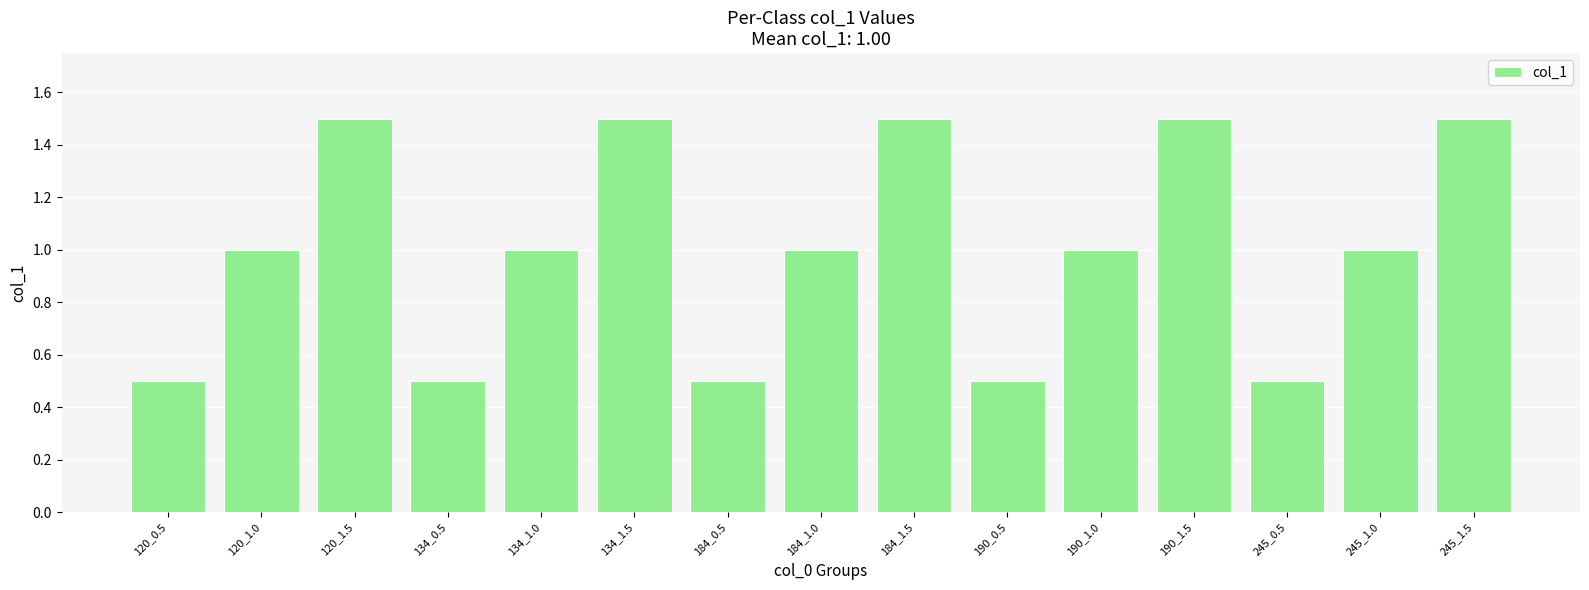

Reading right to left, transcribe all the data shown in this chart.

245_1.5=1.5	245_1.0=1.0	245_0.5=0.5	190_1.5=1.5	190_1.0=1.0	190_0.5=0.5	184_1.5=1.5	184_1.0=1.0	184_0.5=0.5	134_1.5=1.5	134_1.0=1.0	134_0.5=0.5	120_1.5=1.5	120_1.0=1.0	120_0.5=0.5